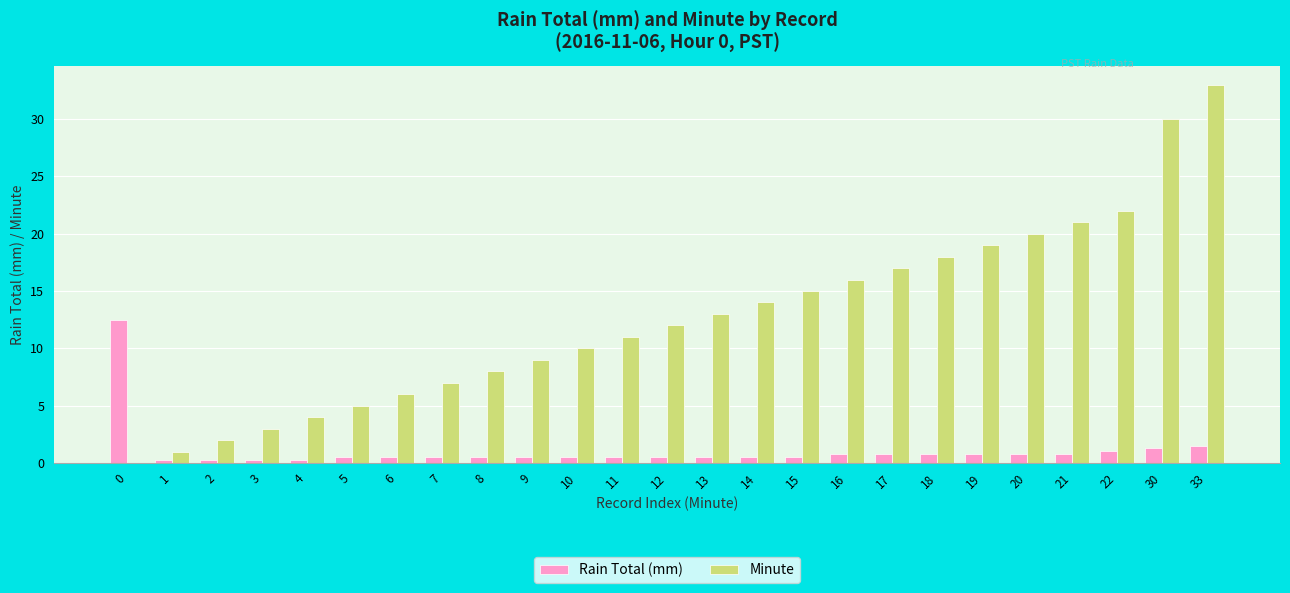

At which category is the sum across all series the highest?

33